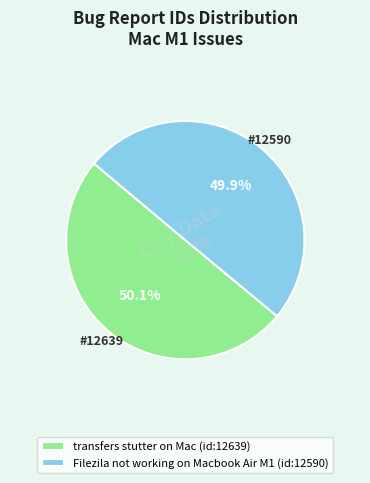

Is there a majority slice in this chart?

Yes